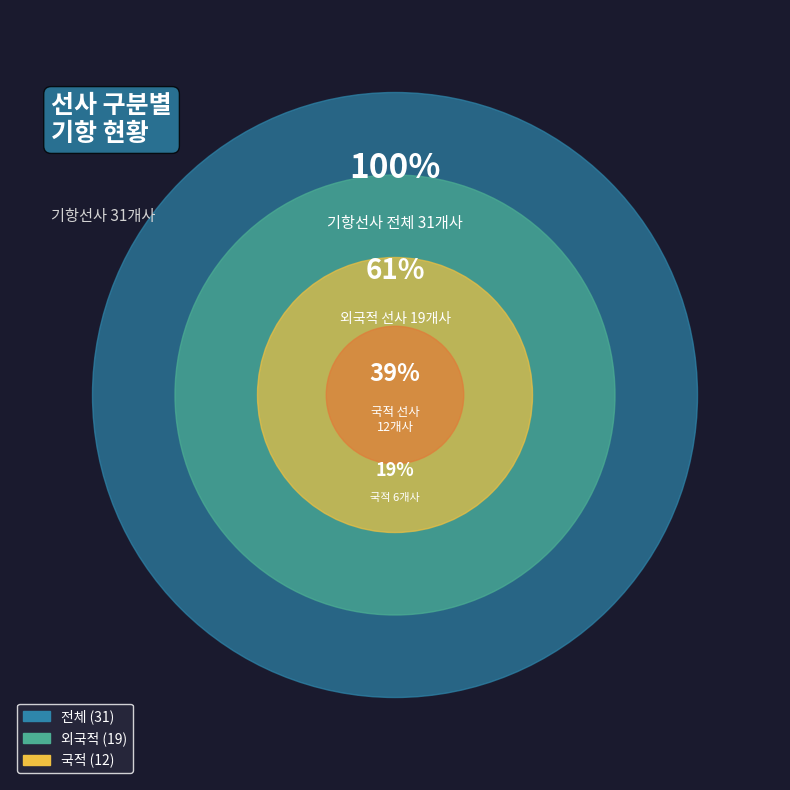

To the nearest percent, what percentage of the pie is 국적?

39%